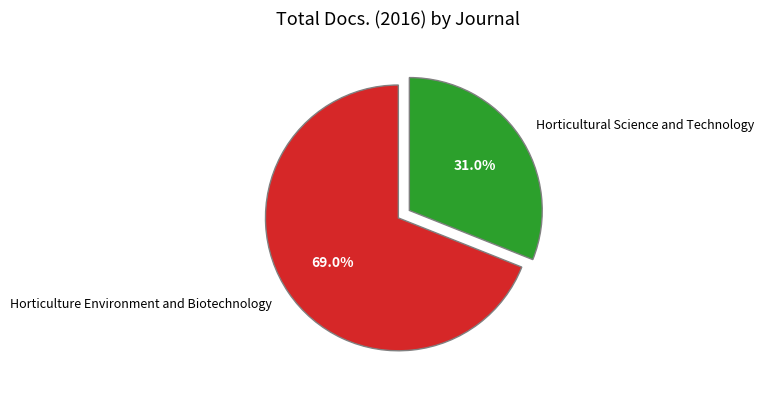

The Horticulture Environment and Biotechnology slice represents 75% of the pie. True or false?

False